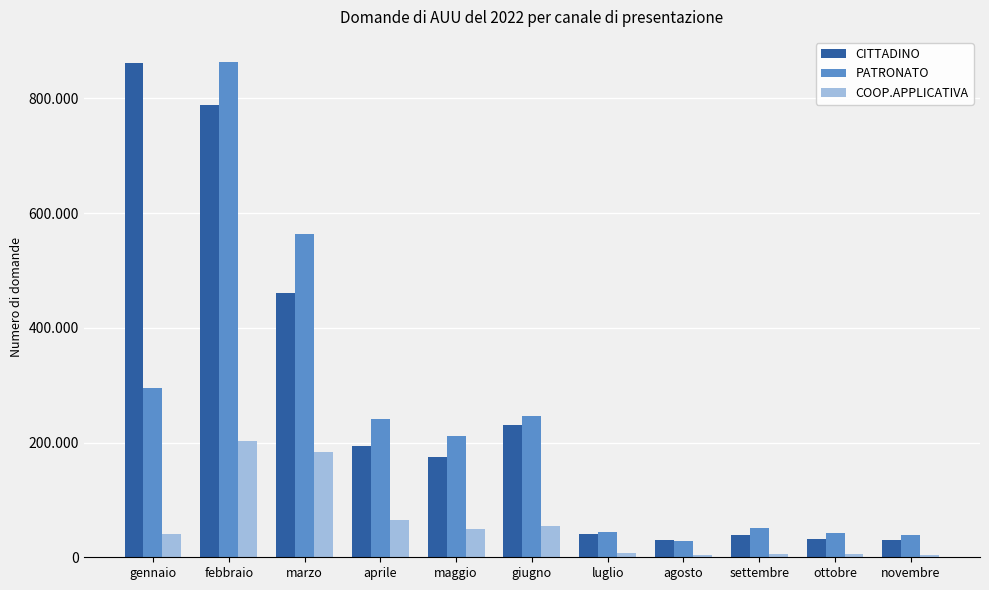

Reading left to right, transcribe all the data shown in this chart.

CITTADINO: 861009	787839	460041	193219	174888	230708	41246	29981	38774	32623	30695
PATRONATO: 294550	864189	563073	240710	212283	246248	44899	29230	51354	41603	38193
COOP.APPLICATIVA: 40606	202807	183215	65489	48613	54124	6673	4143	6502	5118	4609